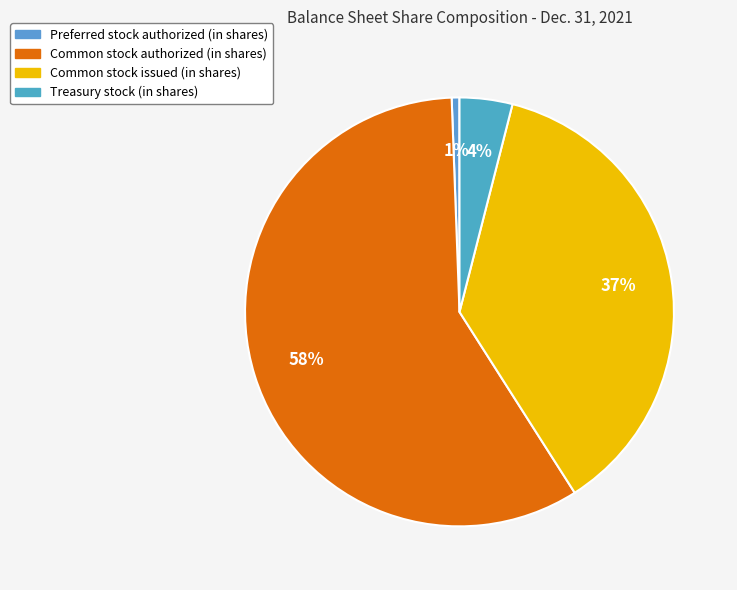

Which slice is the largest?

Common stock authorized (in shares)